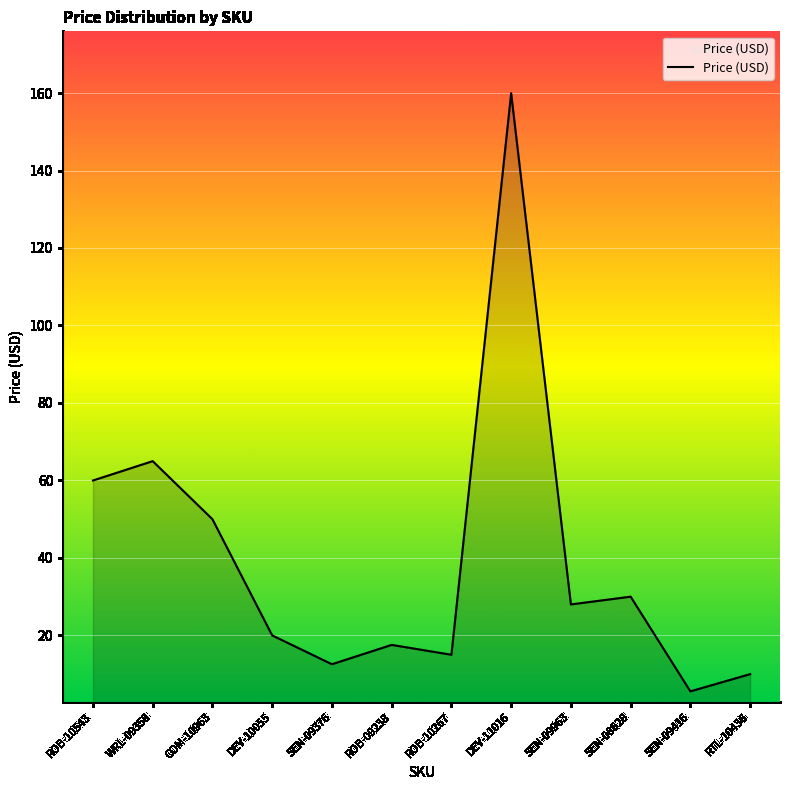

Which label corresponds to the largest value in the chart?

DEV-11016